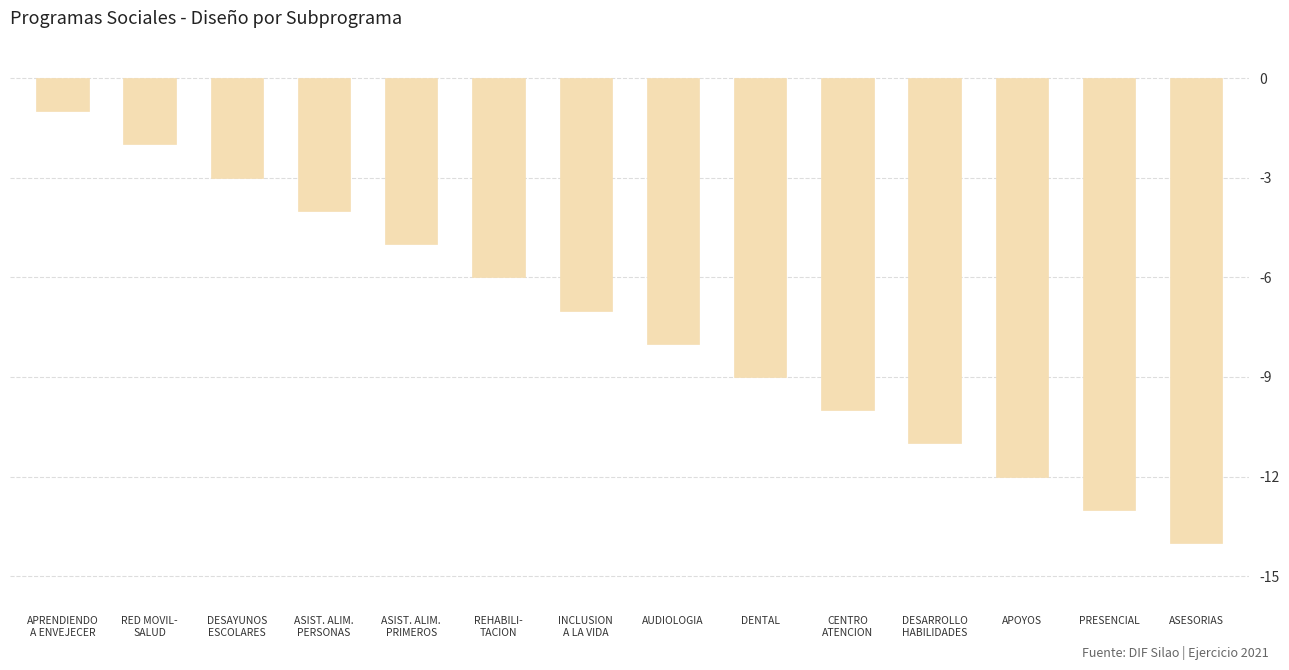

Reading left to right, list all the values displayed in this chart.

APRENDIENDO
A ENVEJECER=-1	RED MOVIL-
SALUD=-2	DESAYUNOS
ESCOLARES=-3	ASIST. ALIM.
PERSONAS=-4	ASIST. ALIM.
PRIMEROS=-5	REHABILI-
TACION=-6	INCLUSION
A LA VIDA=-7	AUDIOLOGIA=-8	DENTAL=-9	CENTRO
ATENCION=-10	DESARROLLO
HABILIDADES=-11	APOYOS=-12	PRESENCIAL=-13	ASESORIAS=-14